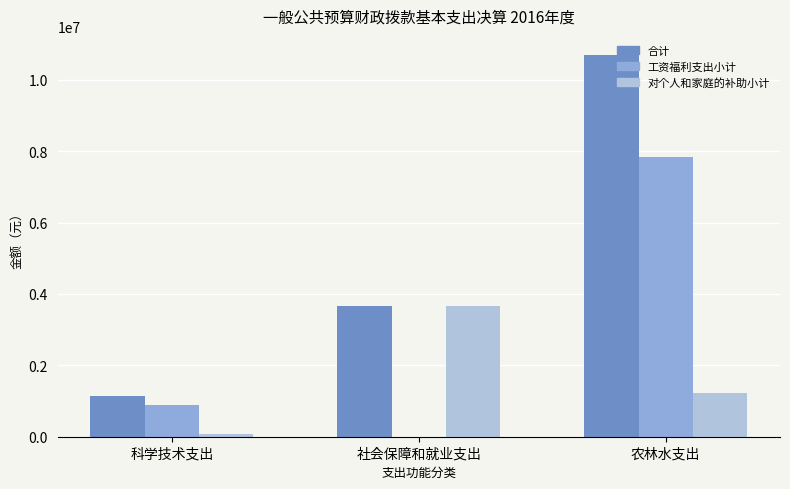

Reading left to right, what are all the values shown in this chart?

合计: 科学技术支出=1132776.1	社会保障和就业支出=3654543.2	农林水支出=10697966.0
工资福利支出小计: 科学技术支出=886781.4	社会保障和就业支出=2825.0	农林水支出=7836861.2
对个人和家庭的补助小计: 科学技术支出=66247.0	社会保障和就业支出=3651718.2	农林水支出=1230260.4